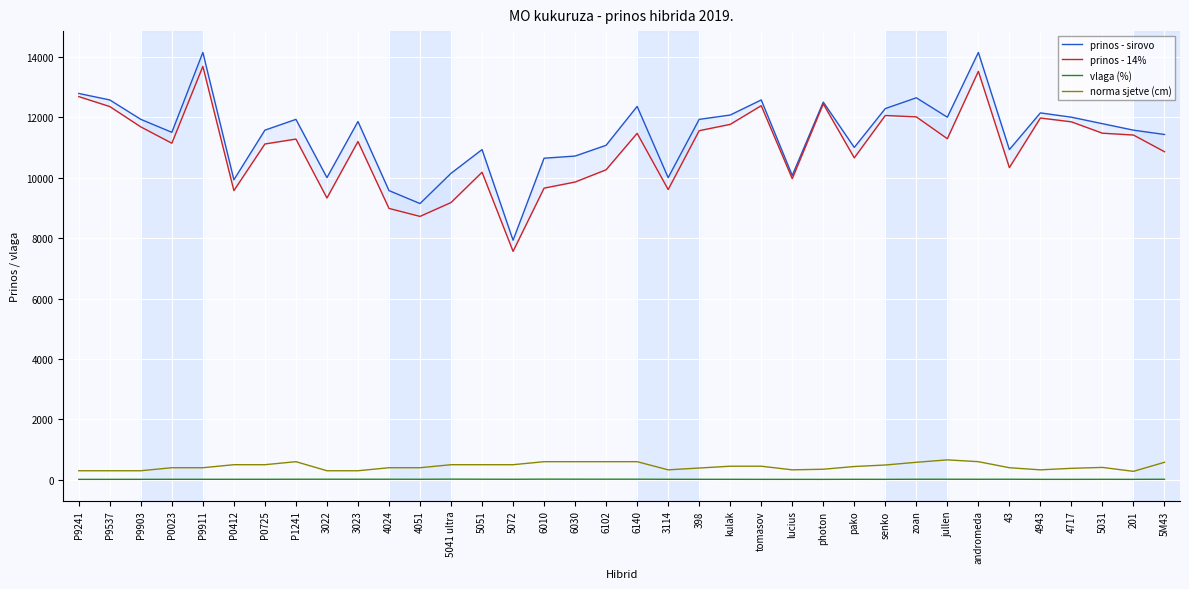

What is the difference between the highest and lowest values at P0412?

9911.5